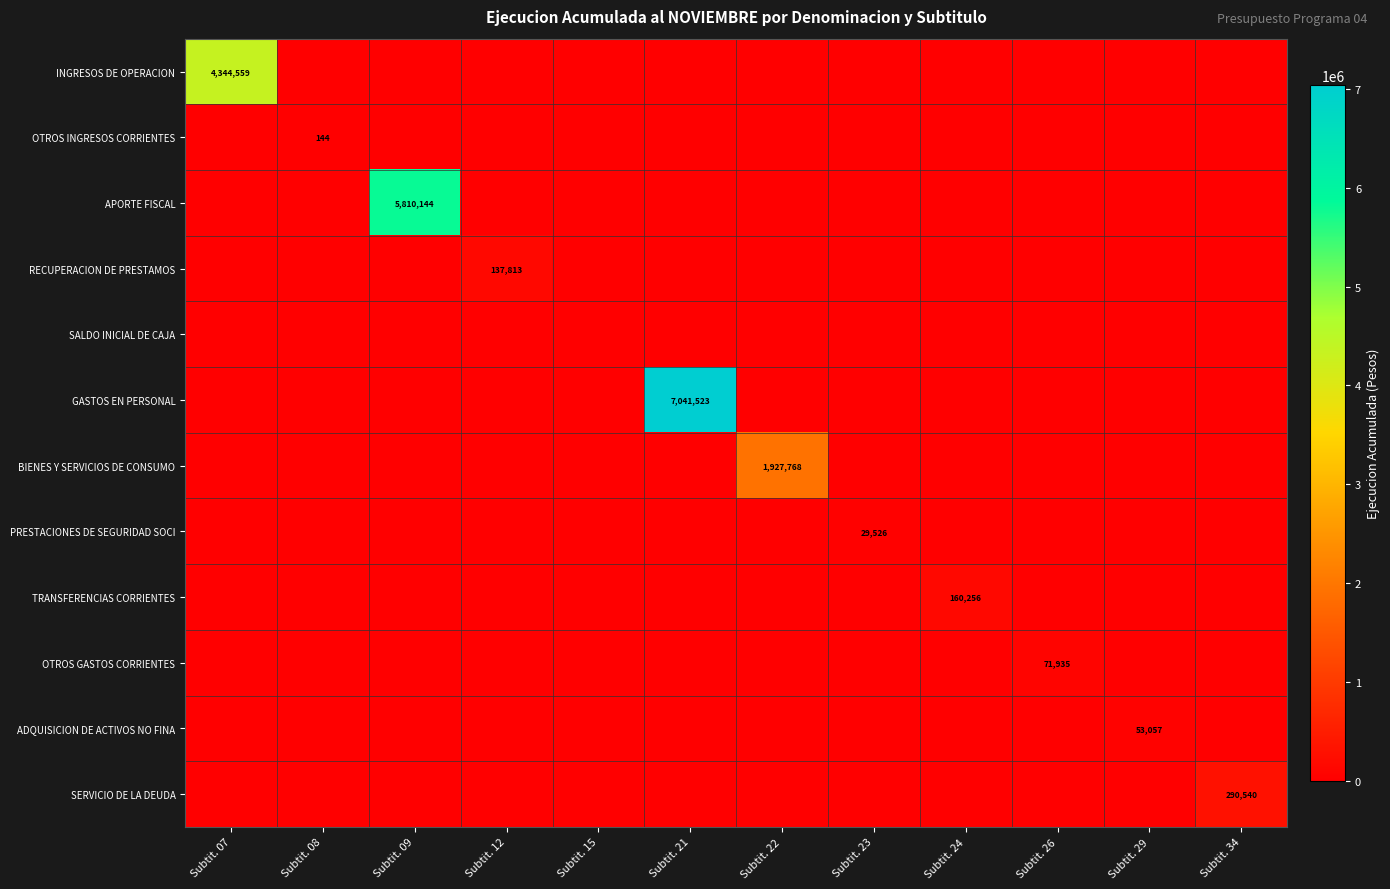

True or false: INGRESOS DE OPERACION has a value of 6563634 at Subtit. 07.

False